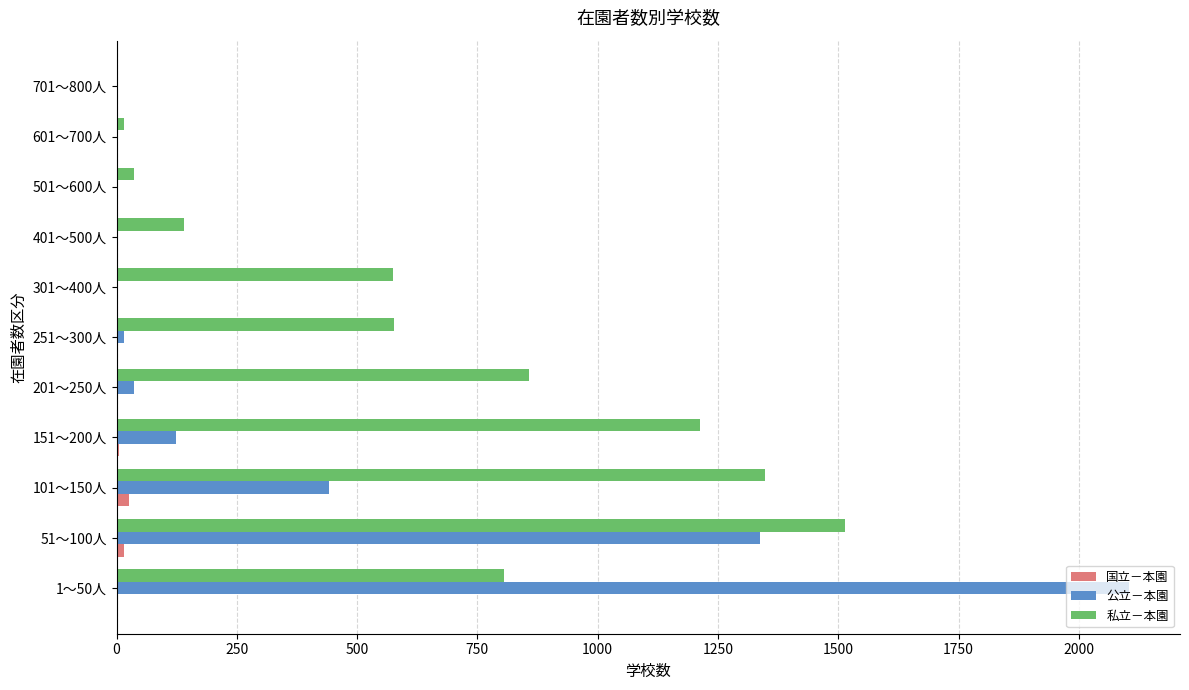

Which series changed the most between 51～100人 and 501～600人?

私立－本園